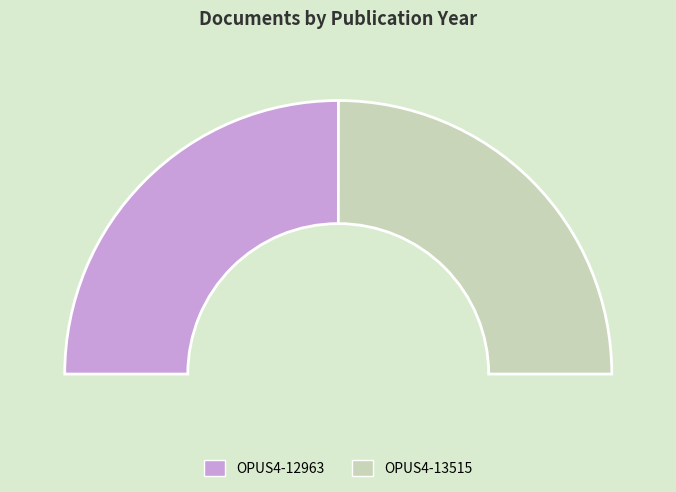

What percentage is the OPUS4-13515 slice, to the nearest percent?

50%